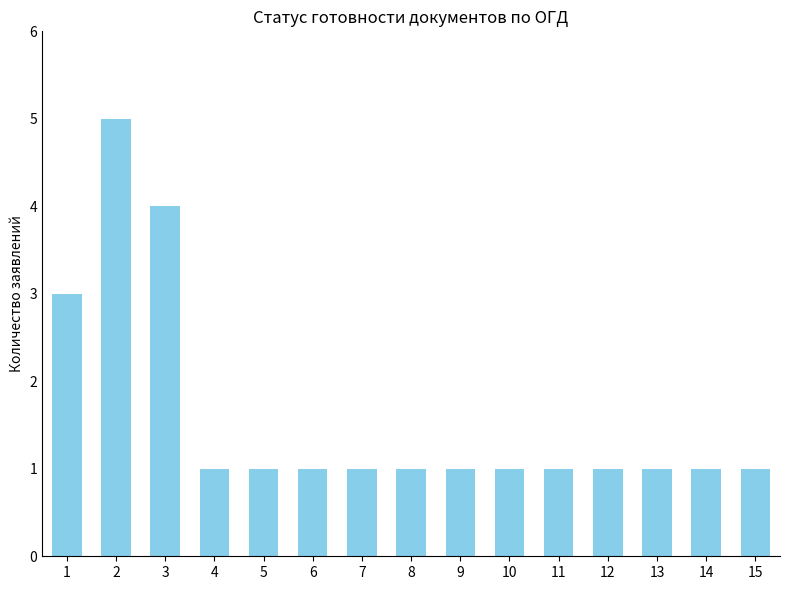

Is it true that the value at 2 is 5?

True